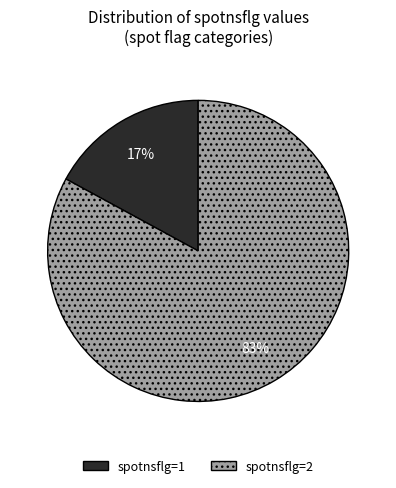

True or false: spotnsflg=2 accounts for 68% of the total.

False